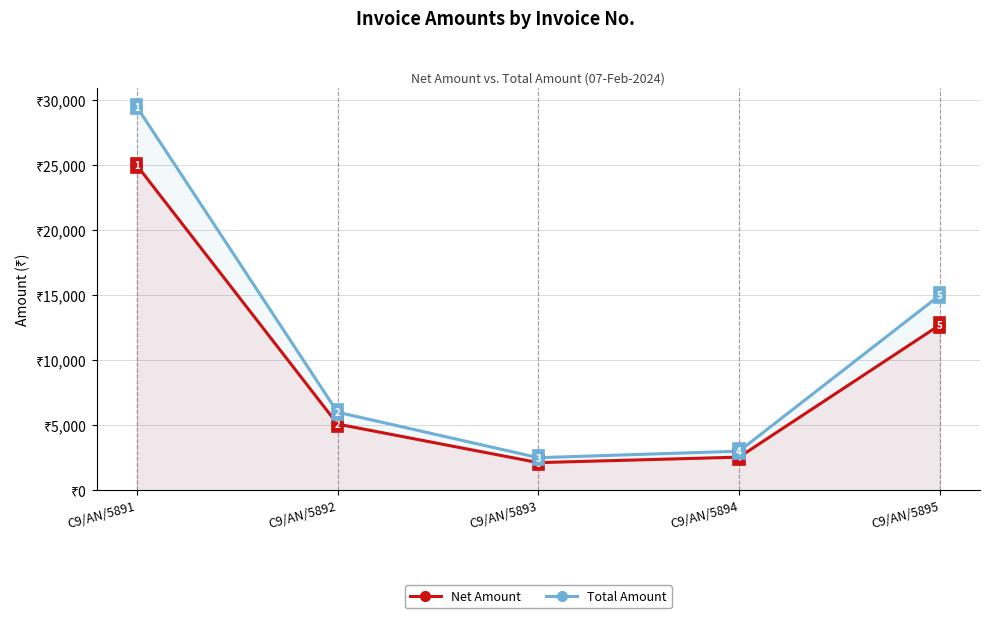

Is it true that Total Amount equals 6000.0 at C9/AN/5892?

True